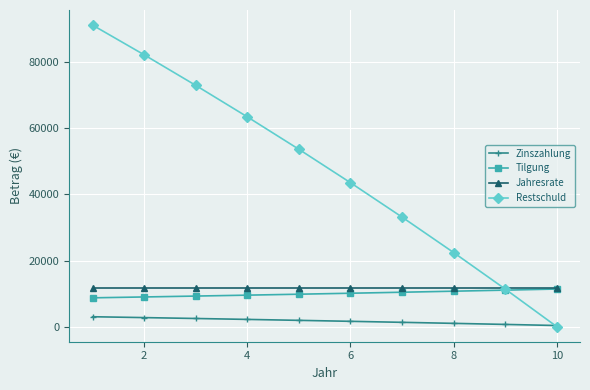

True or false: Restschuld has more than 2 interior local peaks.

False